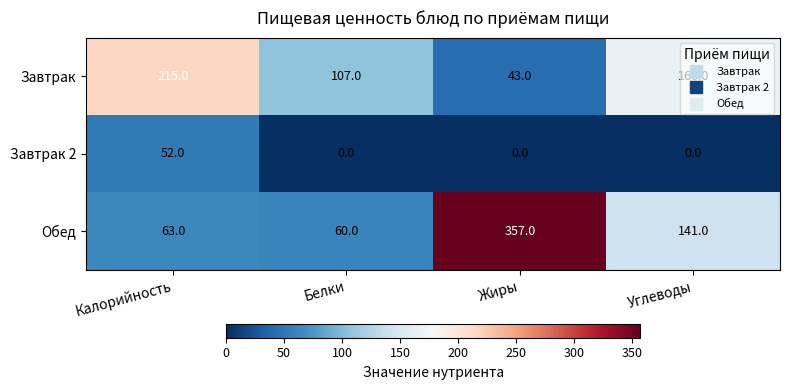

True or false: Завтрак 2 has a value of -18 at Жиры.

False